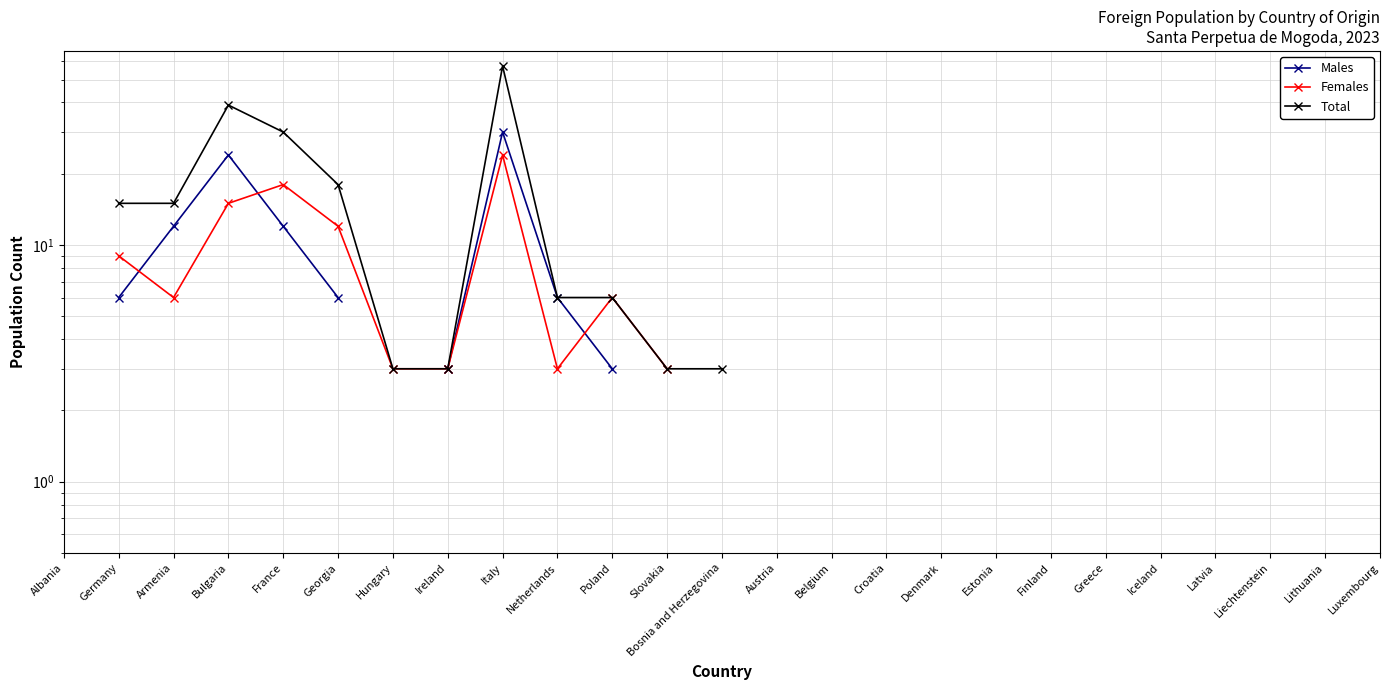

What is the label of the 9th point from the right?

Denmark